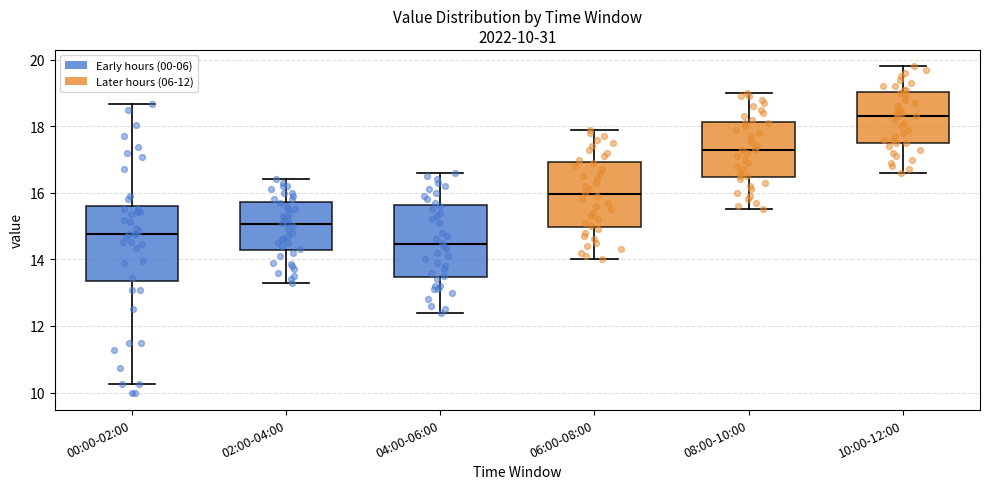

Which box's median line is the highest?

10:00-12:00